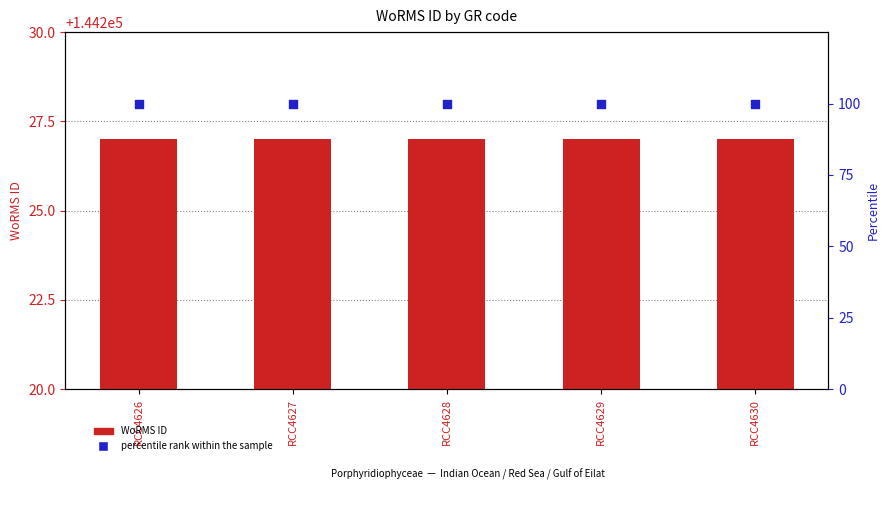

Which series has the widest spread of Y values?

WoRMS ID